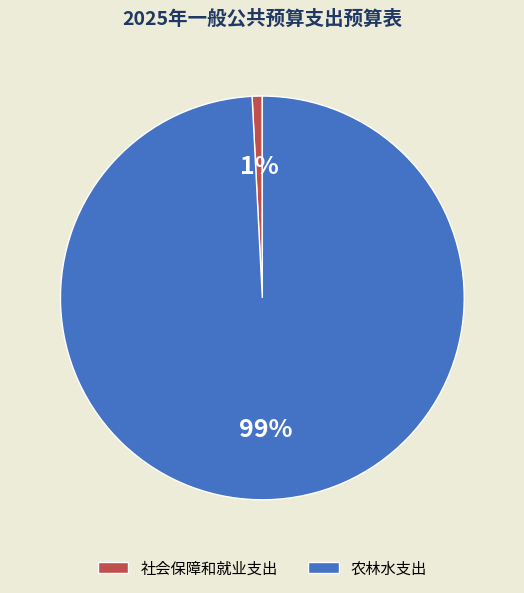

Does any single category account for the majority?

Yes